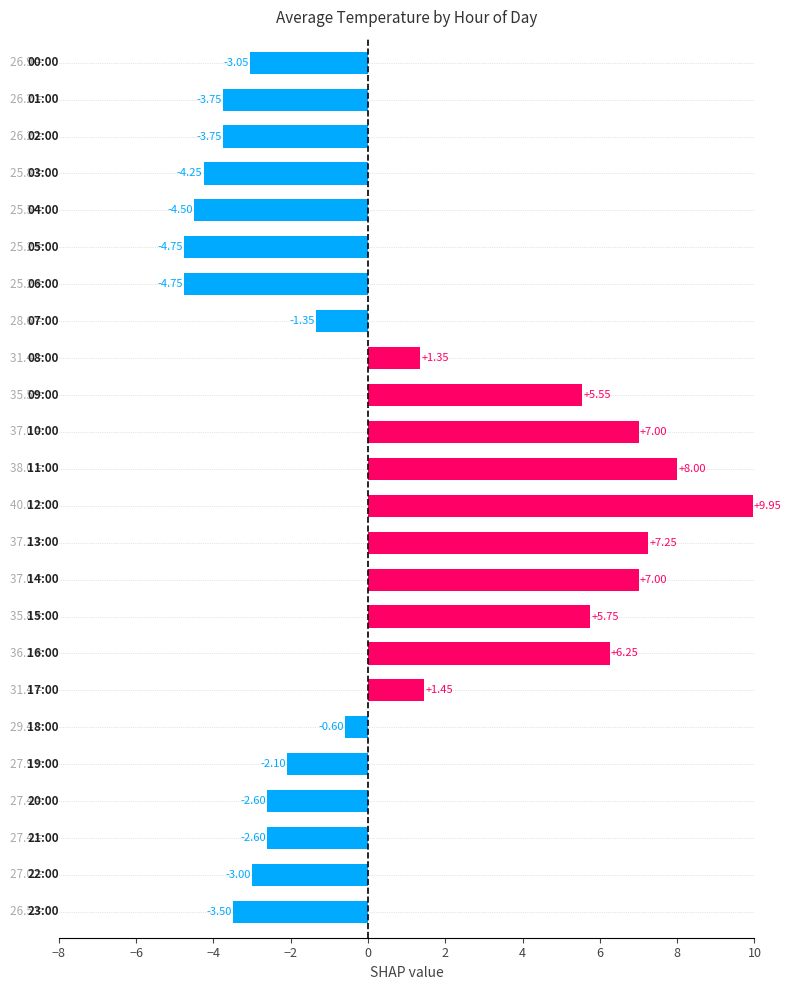

What is the difference between the maximum and minimum values?

14.7